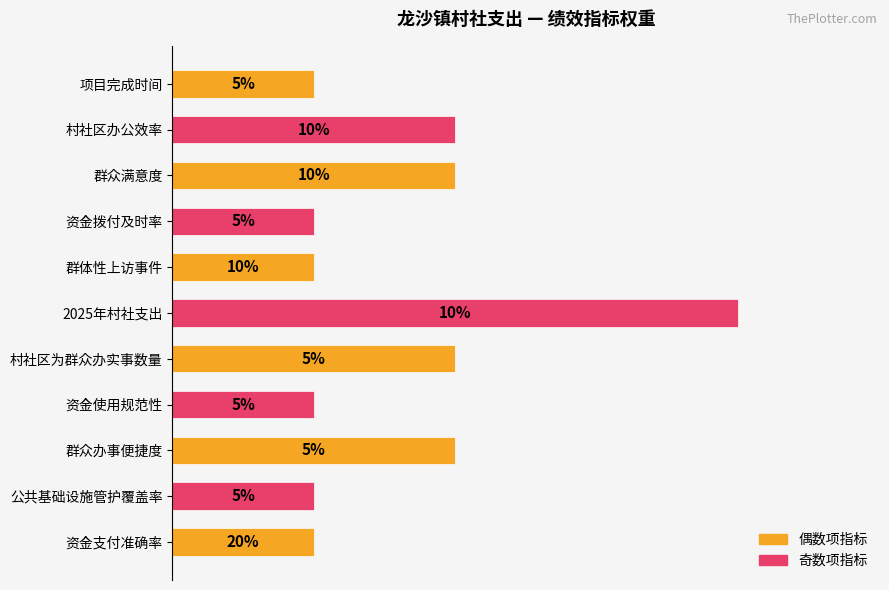

Where is the data nearest to the value 12?

村社区办公效率